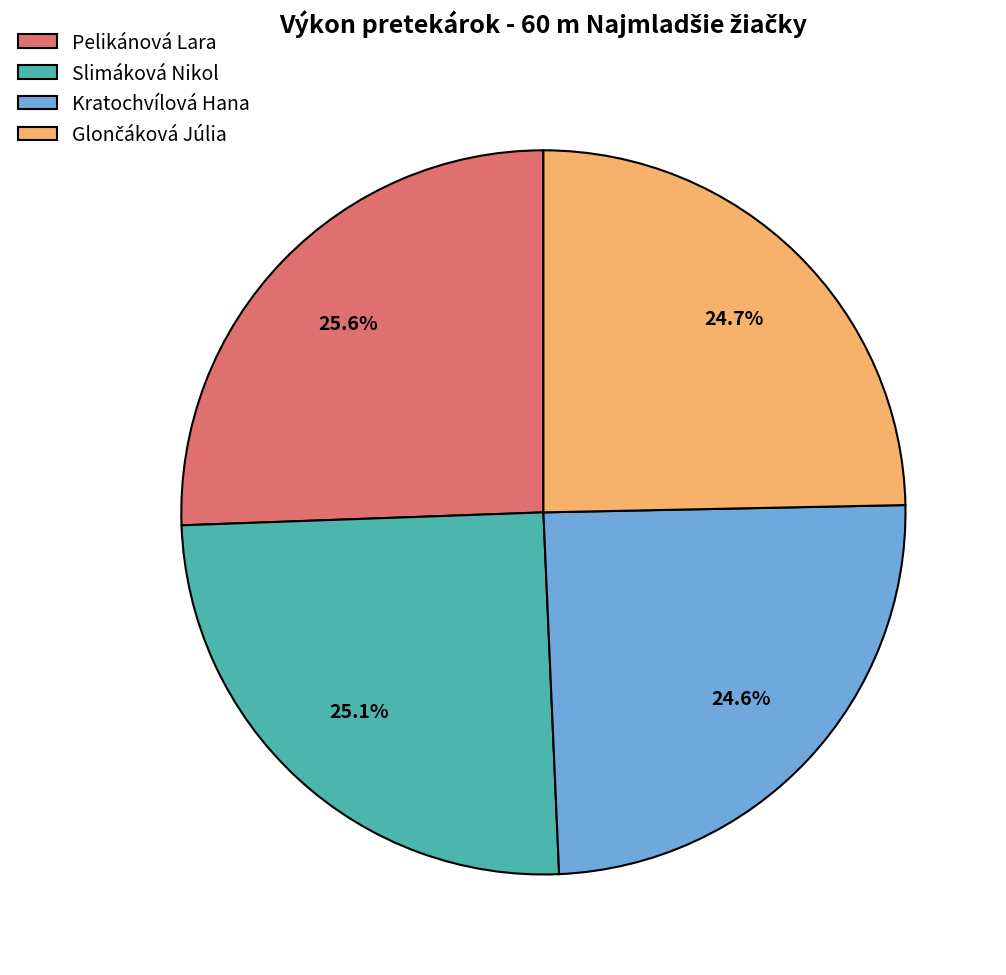

What portion of the pie excludes Slimáková Nikol?

74.9%